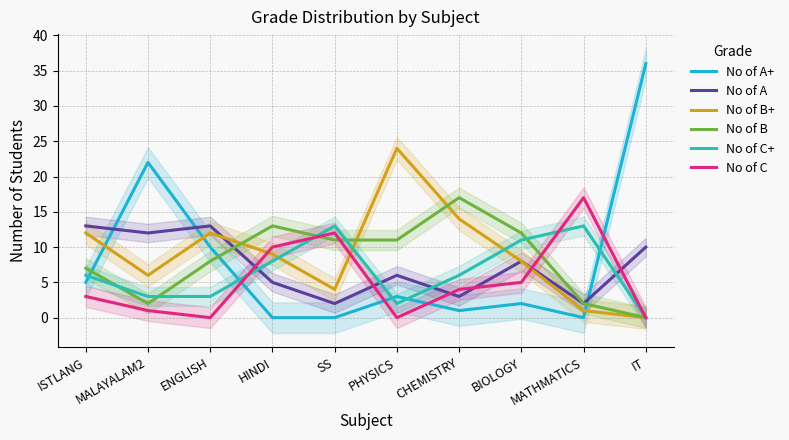

Reading right to left, list all the values displayed in this chart.

No of A+: IT=36	MATHMATICS=0	BIOLOGY=2	CHEMISTRY=1	PHYSICS=3	SS=0	HINDI=0	ENGLISH=10	MALAYALAM2=22	ISTLANG=5
No of A: IT=10	MATHMATICS=2	BIOLOGY=8	CHEMISTRY=3	PHYSICS=6	SS=2	HINDI=5	ENGLISH=13	MALAYALAM2=12	ISTLANG=13
No of B+: IT=0	MATHMATICS=1	BIOLOGY=8	CHEMISTRY=14	PHYSICS=24	SS=4	HINDI=9	ENGLISH=12	MALAYALAM2=6	ISTLANG=12
No of B: IT=0	MATHMATICS=2	BIOLOGY=12	CHEMISTRY=17	PHYSICS=11	SS=11	HINDI=13	ENGLISH=8	MALAYALAM2=2	ISTLANG=7
No of C+: IT=0	MATHMATICS=13	BIOLOGY=11	CHEMISTRY=6	PHYSICS=2	SS=13	HINDI=8	ENGLISH=3	MALAYALAM2=3	ISTLANG=6
No of C: IT=0	MATHMATICS=17	BIOLOGY=5	CHEMISTRY=4	PHYSICS=0	SS=12	HINDI=10	ENGLISH=0	MALAYALAM2=1	ISTLANG=3